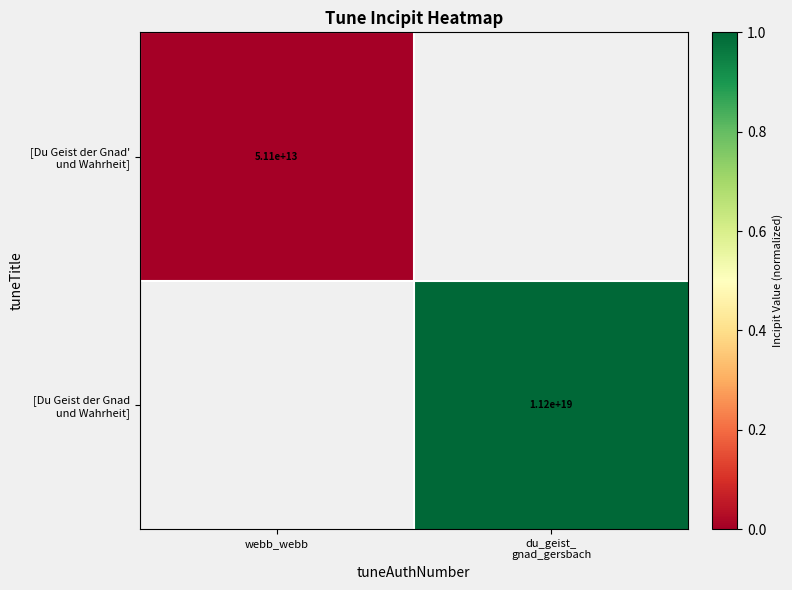

Rank the series at du_geist_ gnad_gersbach from highest to lowest value.

[Du Geist der Gnad' und Wahrheit], [Du Geist der Gnad und Wahrheit]